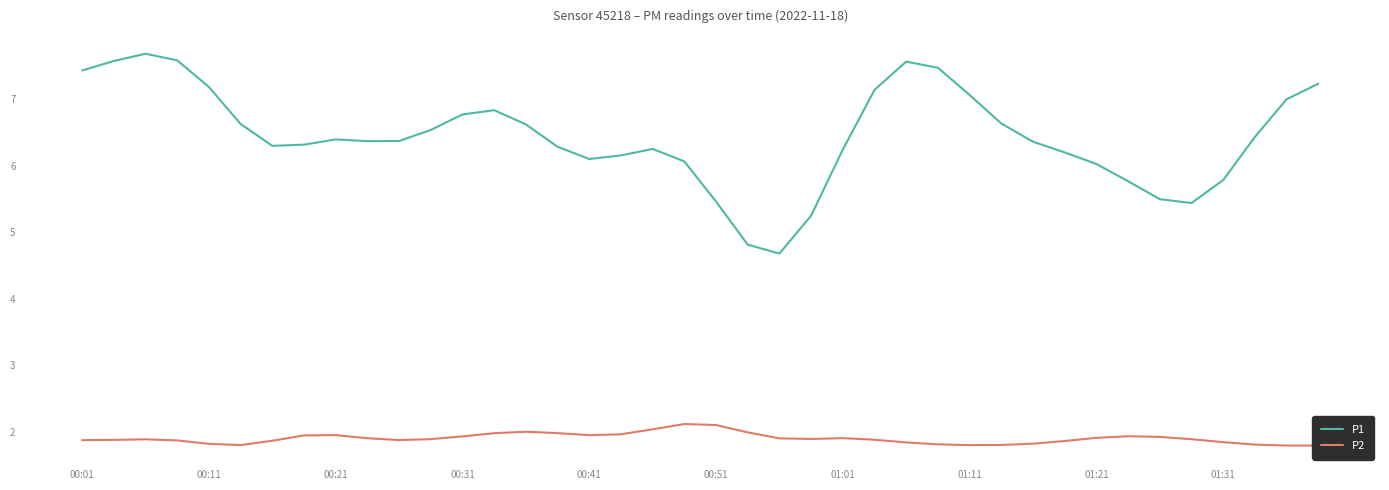

The value of P1 at 14 is 6.6. True or false?

True